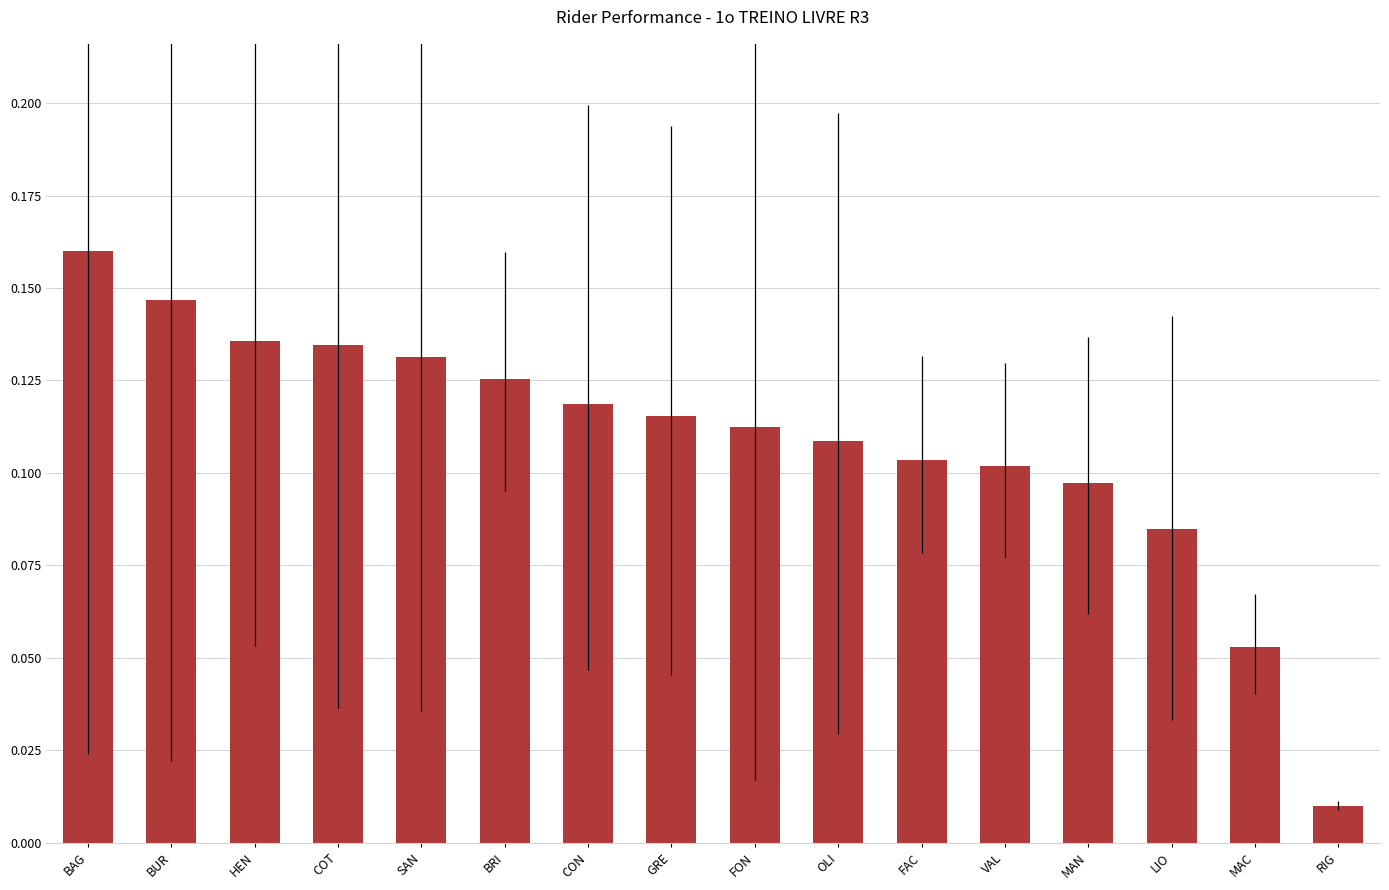

The chart shows a value of 0.0 at FON. True or false?

False